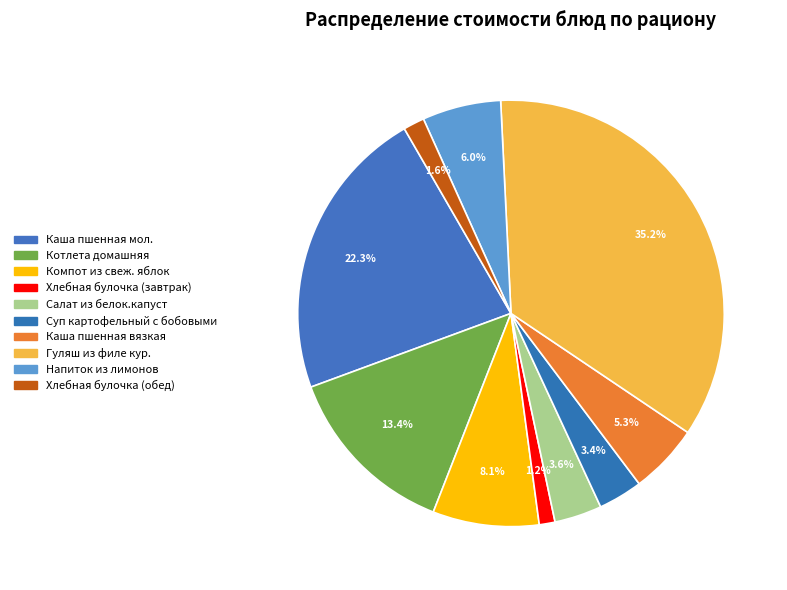

What is the smallest slice in the pie chart?

Хлебная булочка (завтрак)